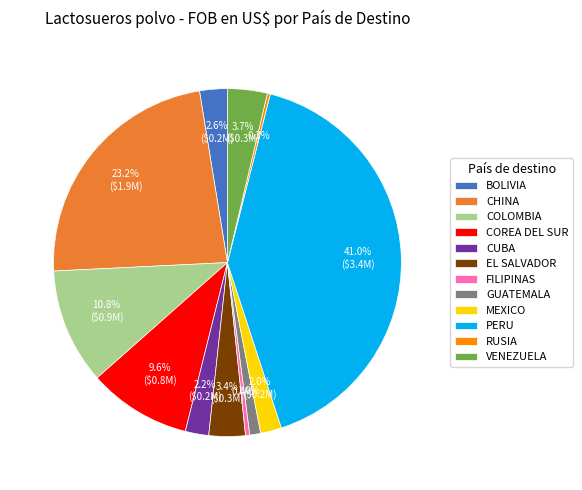

What is the largest slice in the pie chart?

PERU